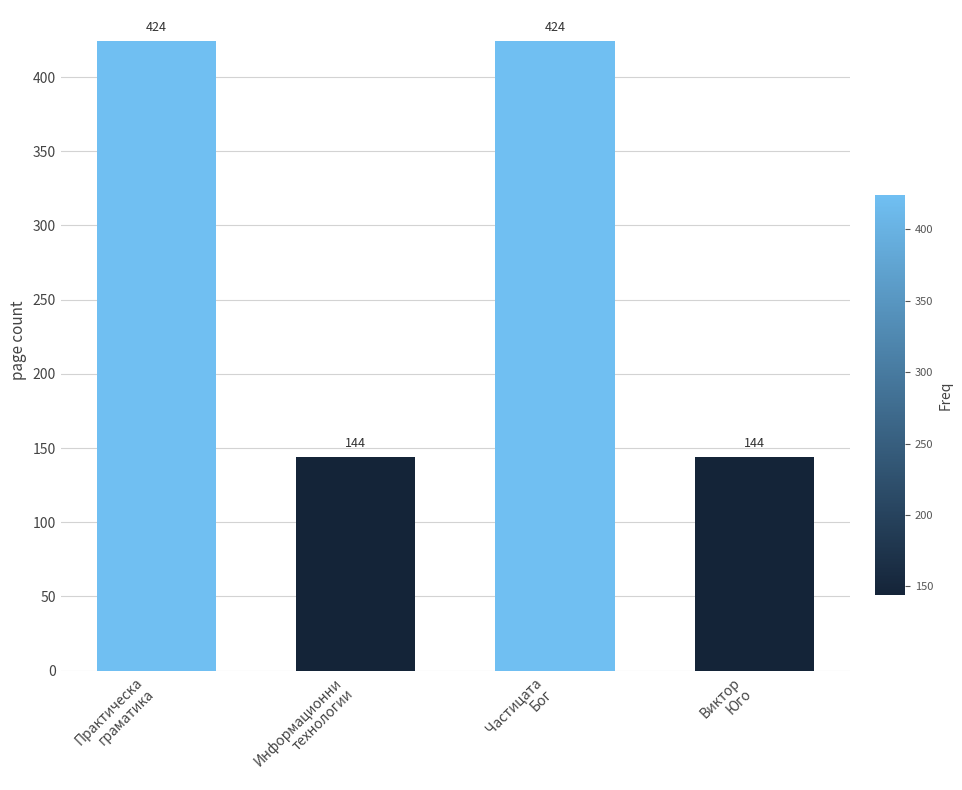

What position from the left is Информационни
технологии?

2